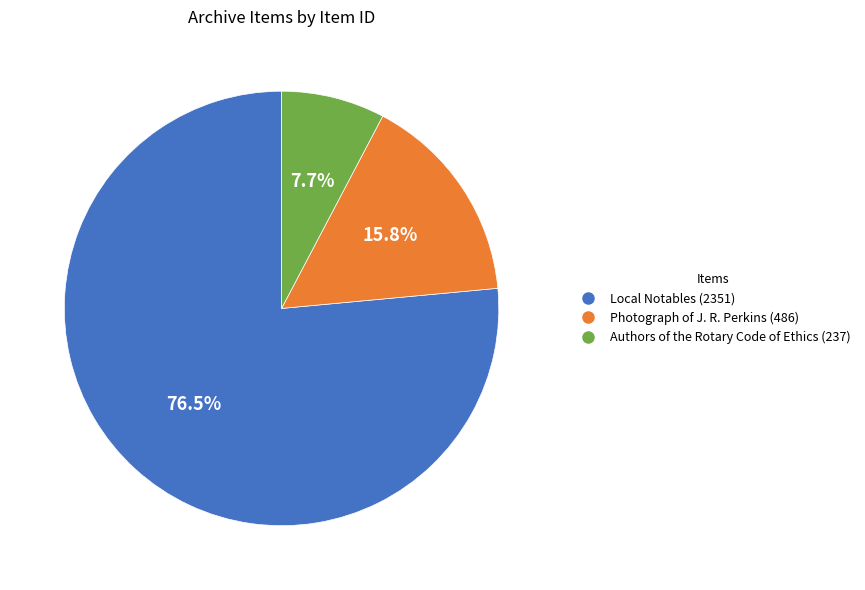

What is the ratio of the value at Photograph of J. R. Perkins (486) to the value at Authors of the Rotary Code of Ethics (237)?

2.1